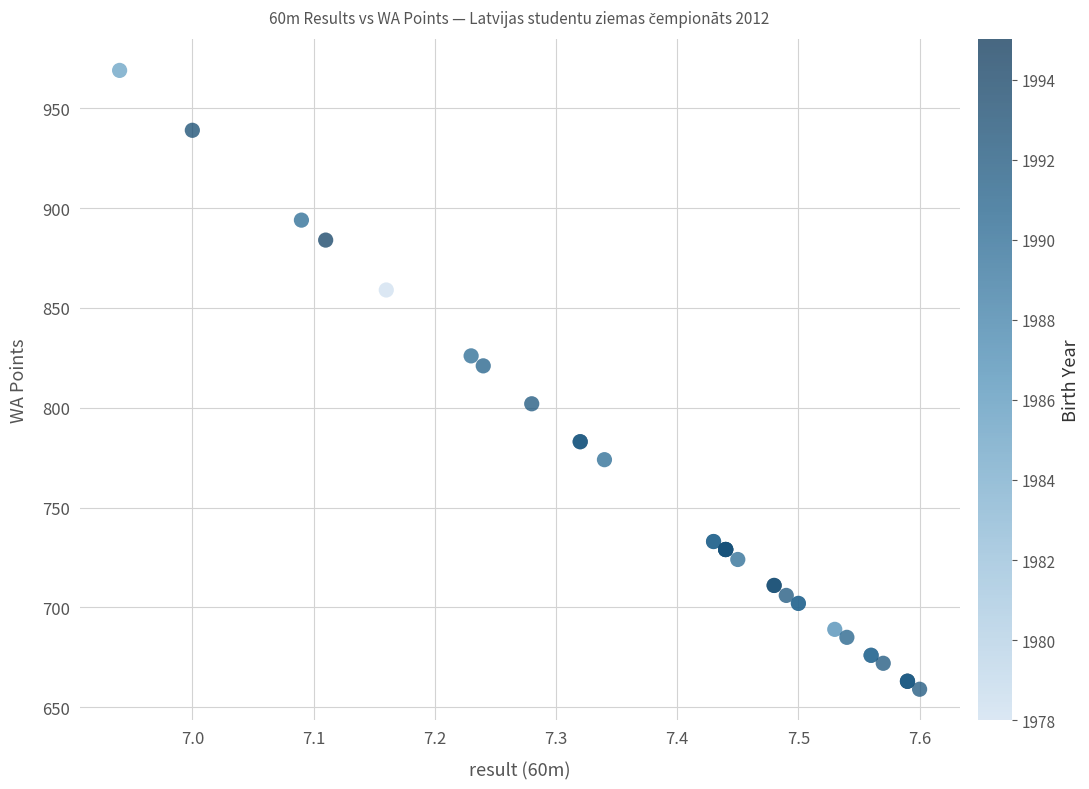

What Y value in the scatter plot is closest to 814?

821